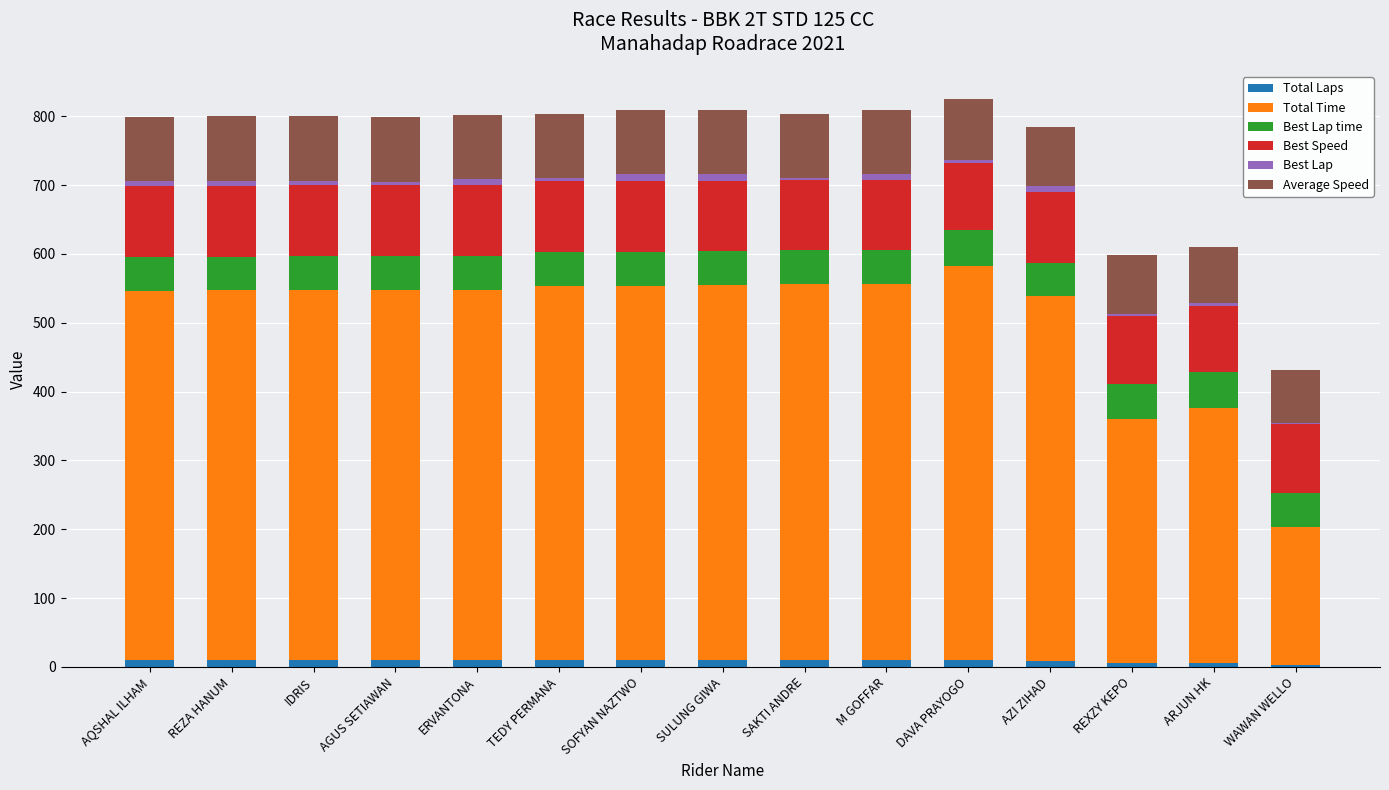

Are the bars horizontal?

No